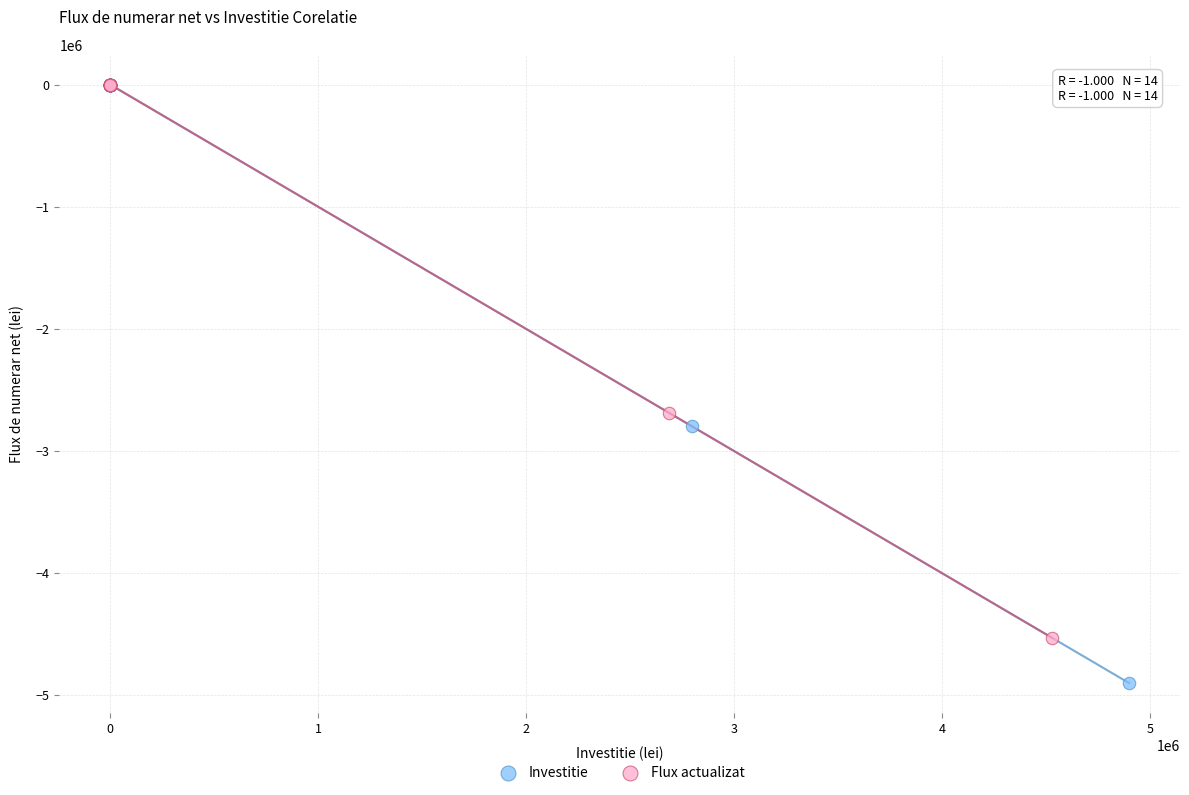

Which series has the largest Y range (max minus min)?

Investitie